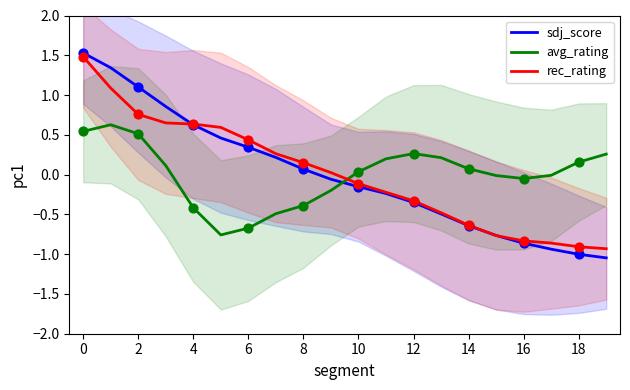

What are all the series names shown in the legend?

sdj_score, avg_rating, rec_rating